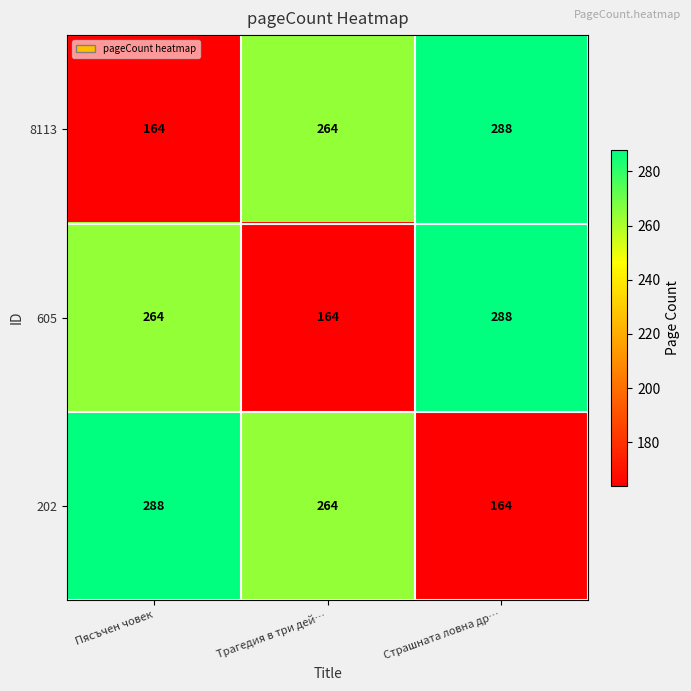

What is the difference between the highest and lowest values at Страшната ловна др…?

124